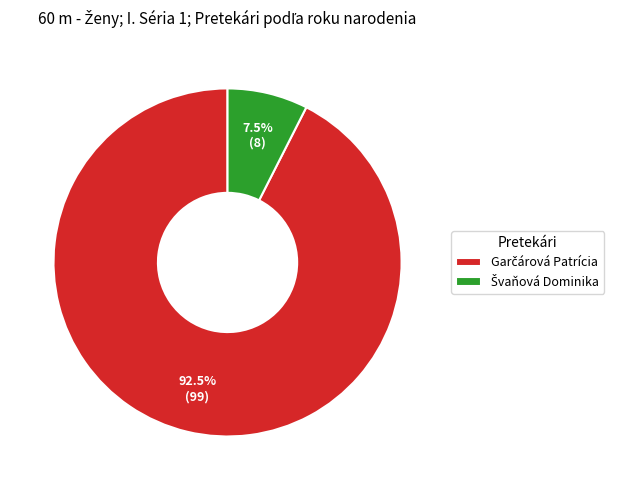

How many segments does this pie chart have?

2